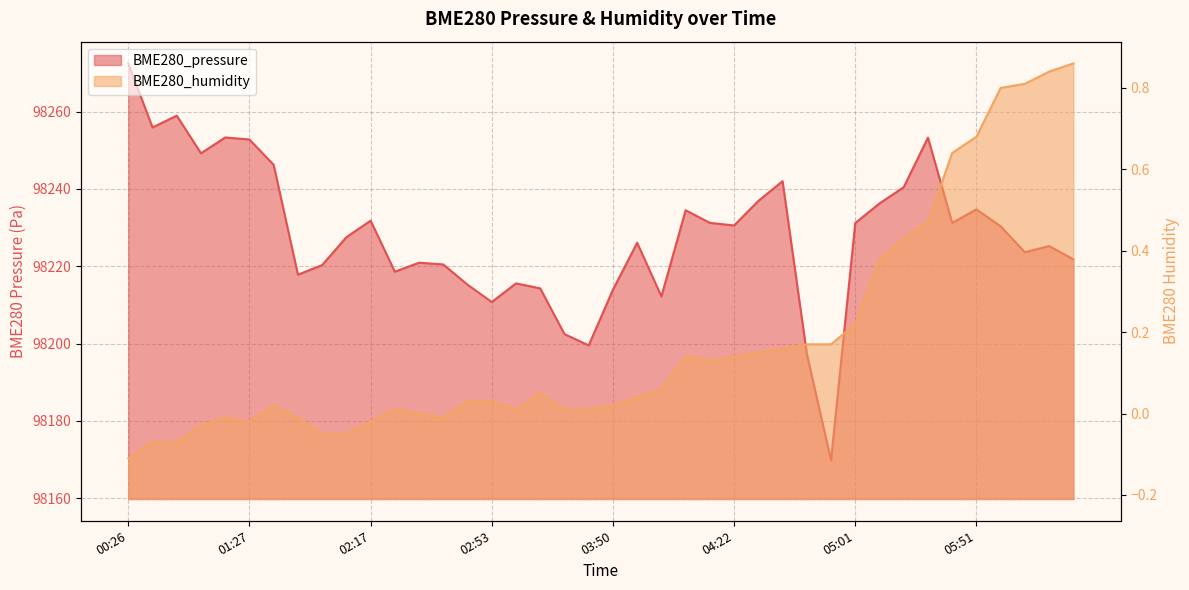

What is the average value of the BME280_humidity series?

0.2